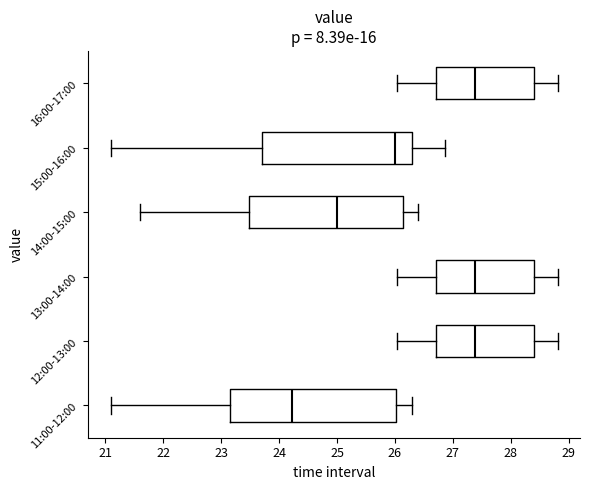

Which box has the furthest to the left median line?

11:00-12:00